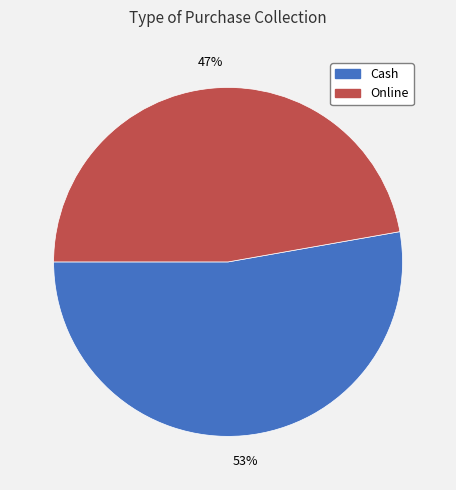

What is the largest slice in the pie chart?

Cash